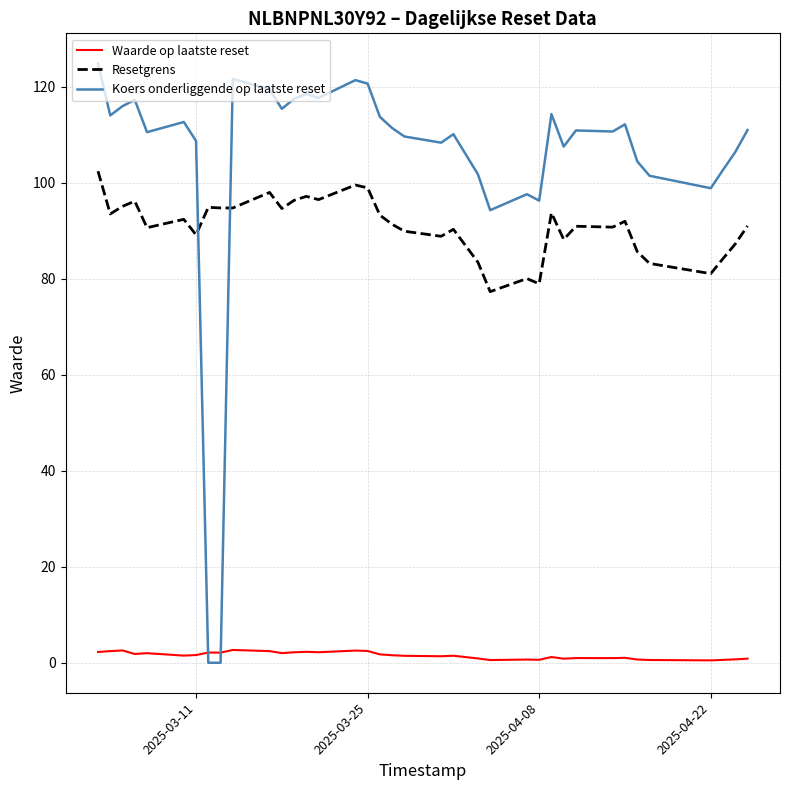

True or false: Waarde op laatste reset and Resetgrens cross at least once.

False